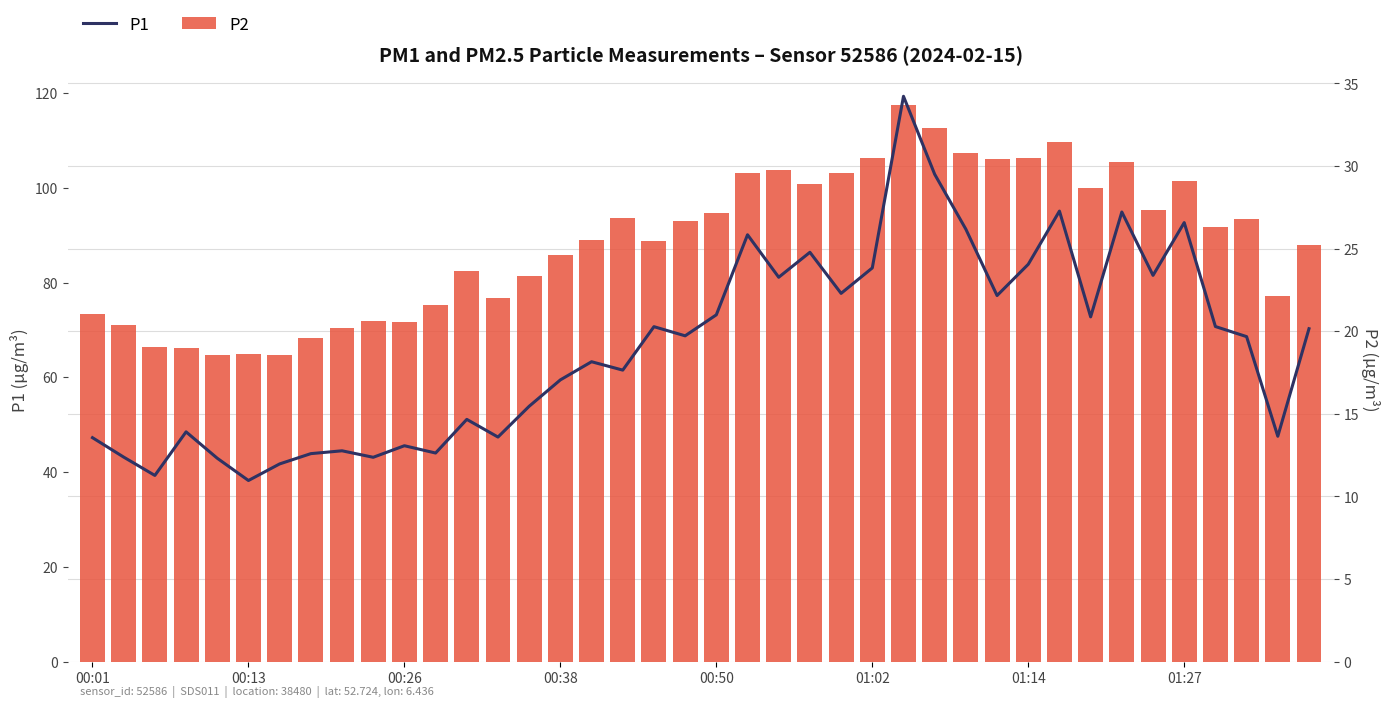

What is the difference between the highest and lowest values at 27?

70.6